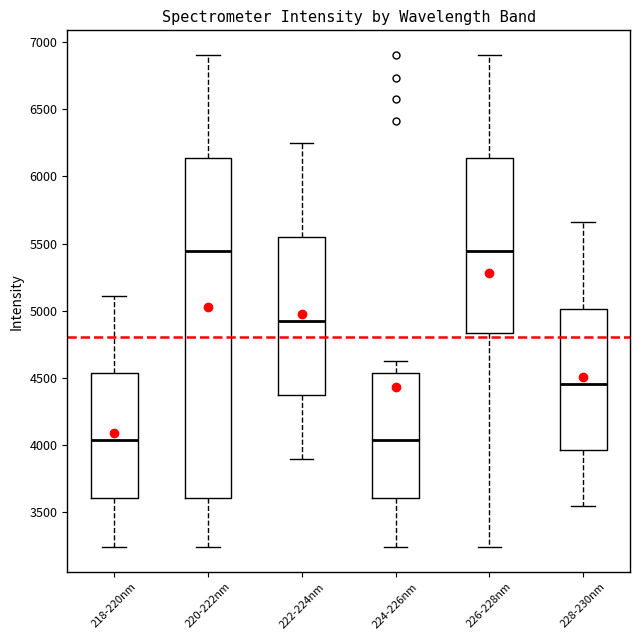

Reading left to right, read every box against the y-axis: the position of its median line, the range the box covers, and the ends of its whiskers. The values are not printed on the chart, so give them approximately, as read against the axis.

218-220nm: median 4050, box 3600 to 4550, whiskers 3250 to 5100
220-222nm: median 5450, box 3600 to 6150, whiskers 3250 to 6900
222-224nm: median 4900, box 4350 to 5550, whiskers 3900 to 6250
224-226nm: median 4050, box 3600 to 4550, whiskers 3250 to 4600
226-228nm: median 5450, box 4850 to 6150, whiskers 3250 to 6900
228-230nm: median 4450, box 3950 to 5000, whiskers 3550 to 5650